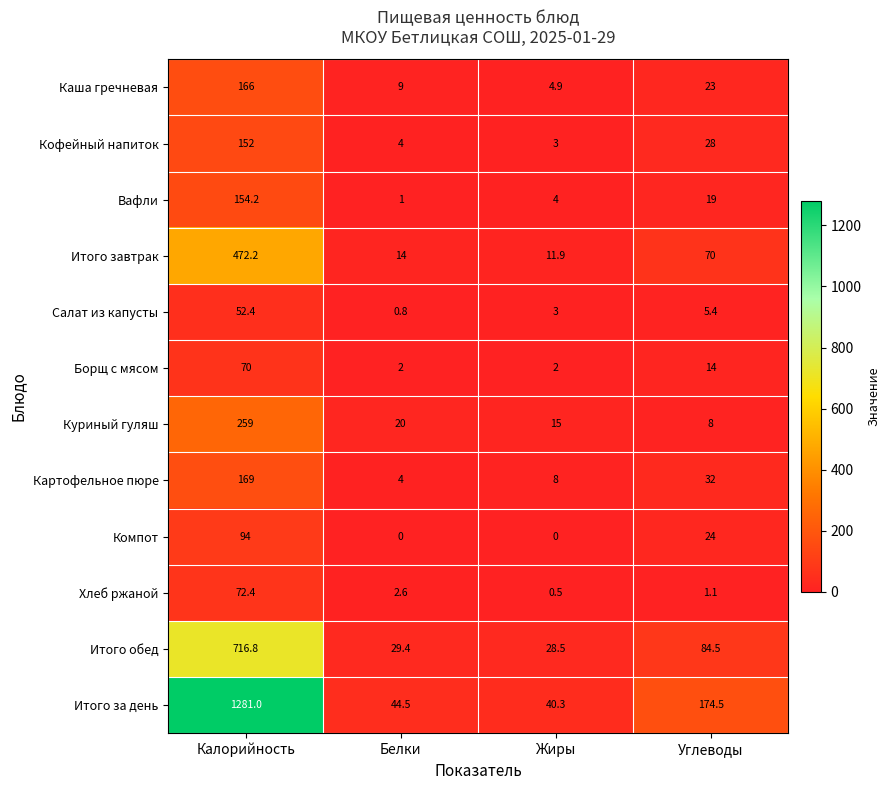

What is the difference between the highest and lowest values at Жиры?

40.3